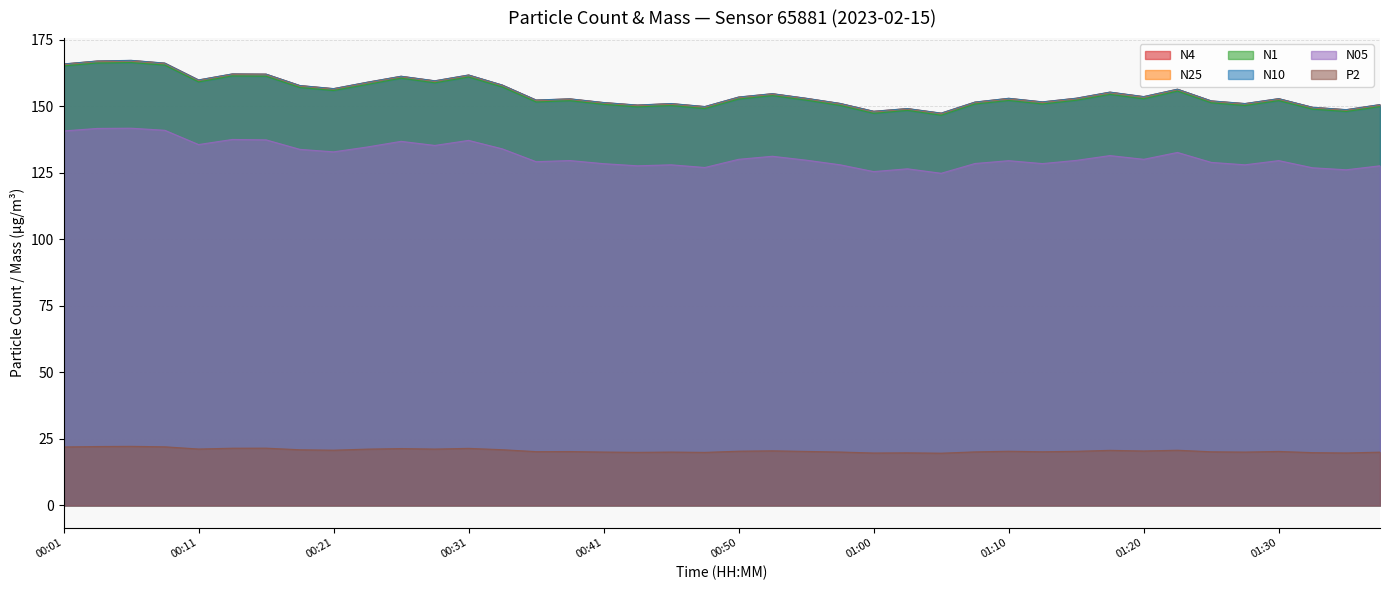

Does the chart have visible grid lines?

Yes